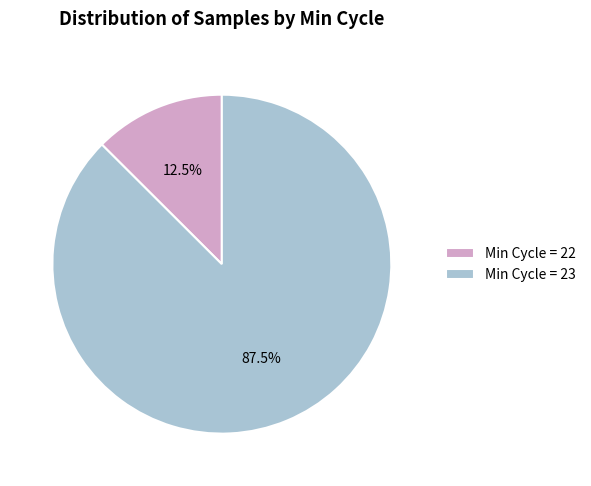

Does any single category account for the majority?

Yes